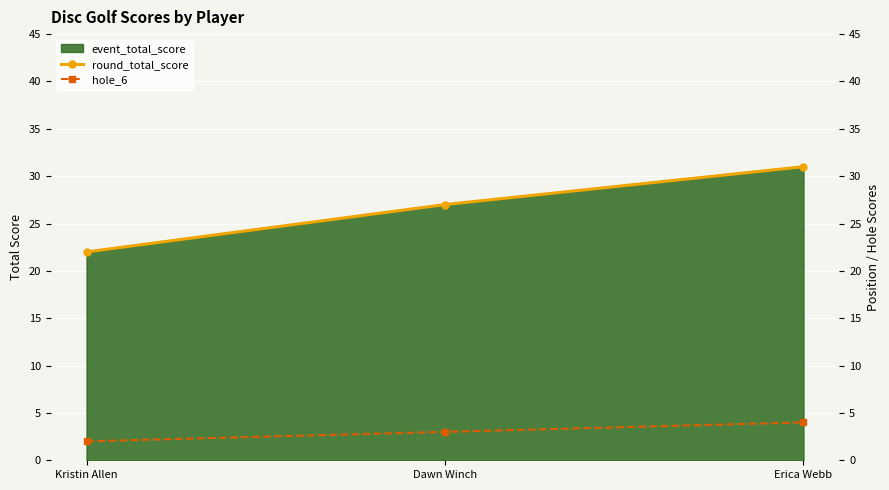

At which label does round_total_score reach its peak?

Erica Webb